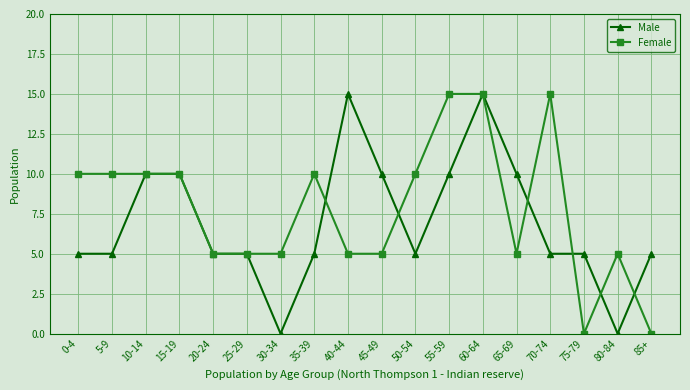

After their last crossing, which series has the higher values: Female or Male?

Male